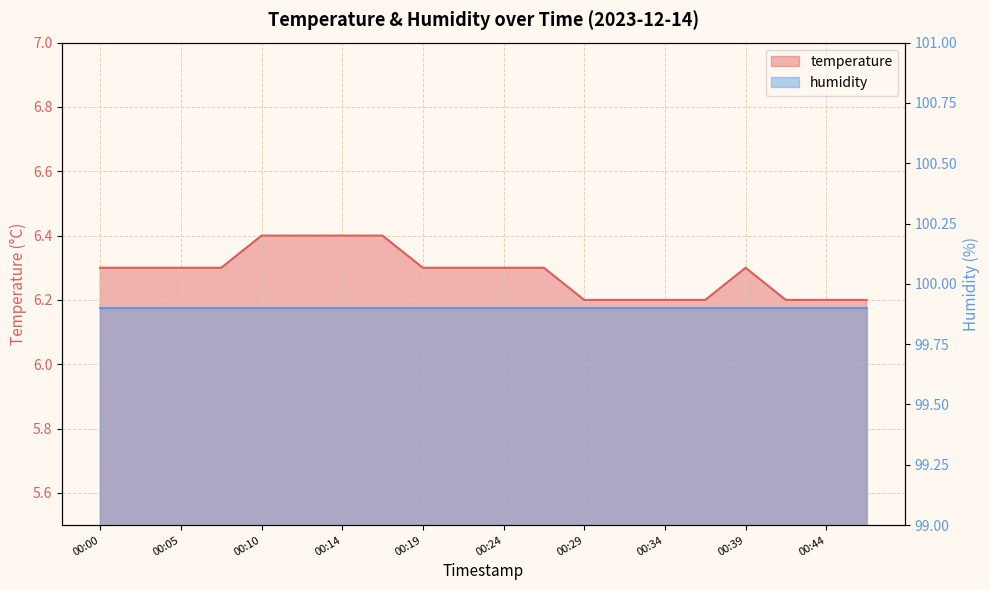

True or false: the data shows 6.3 at 00:19.

True